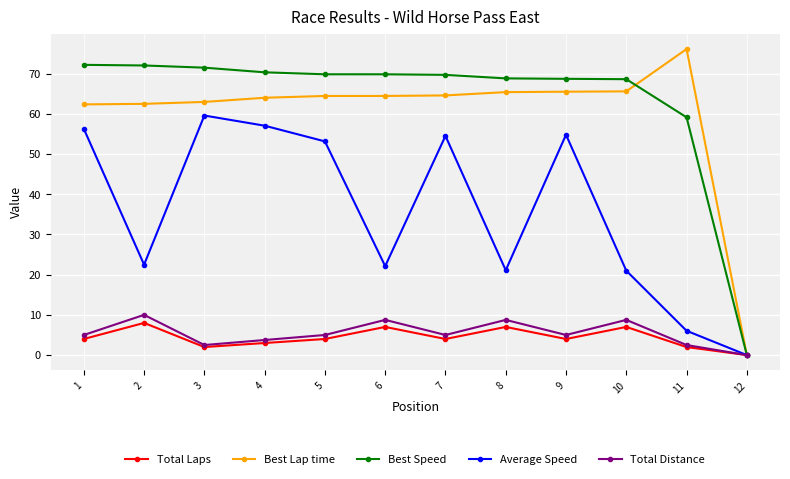

At how many categories does at least one series exceed 13?

11